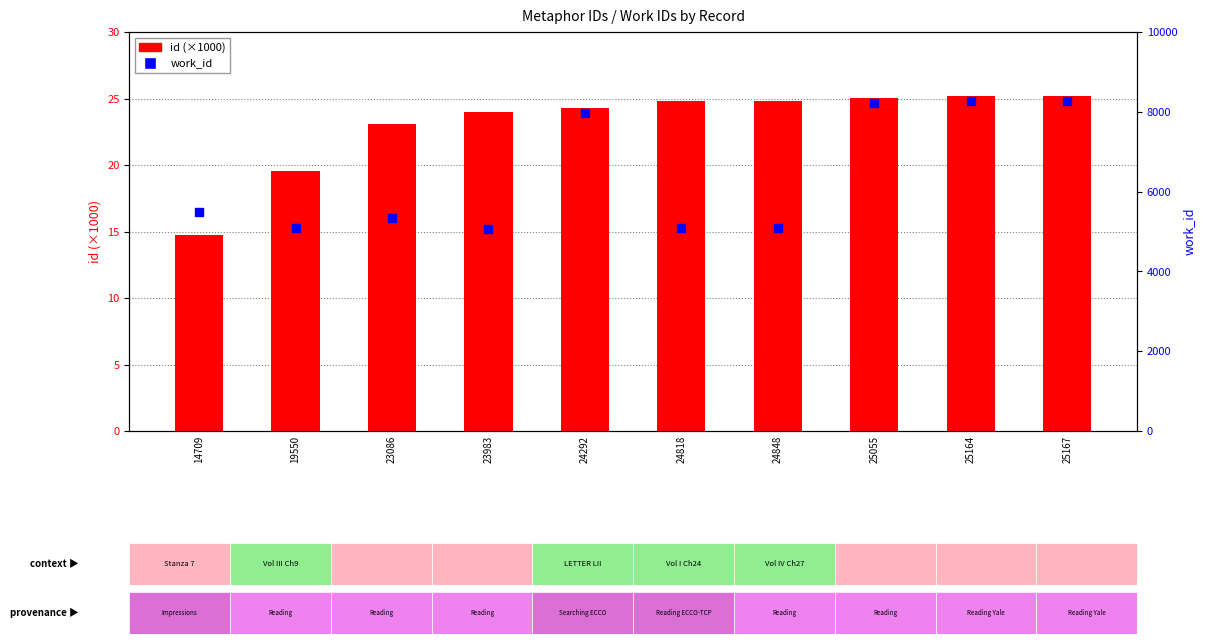

Which series reaches the minimum Y coordinate?

id (×1000)